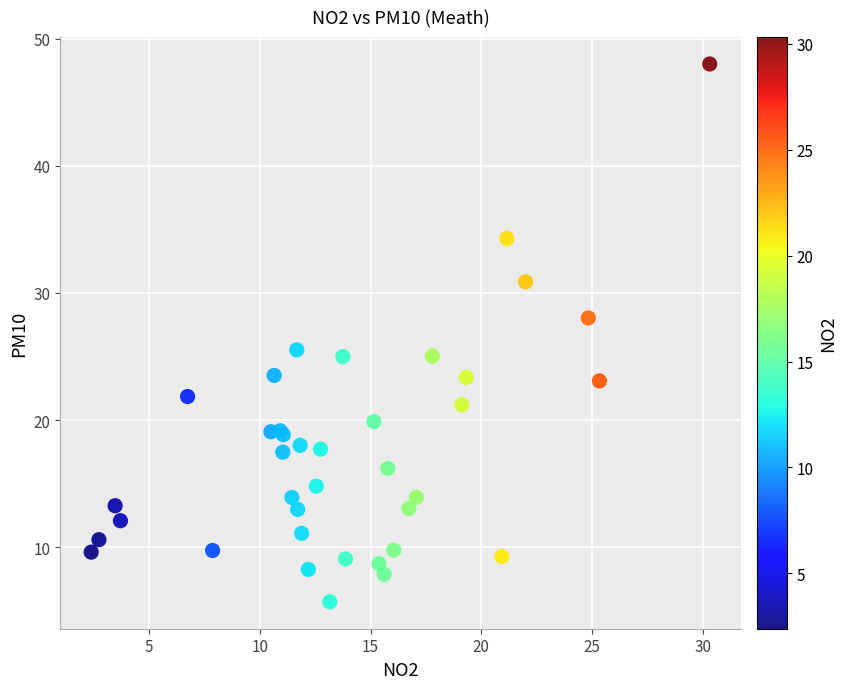

What Y value in the scatter plot is closest to 26?

25.5